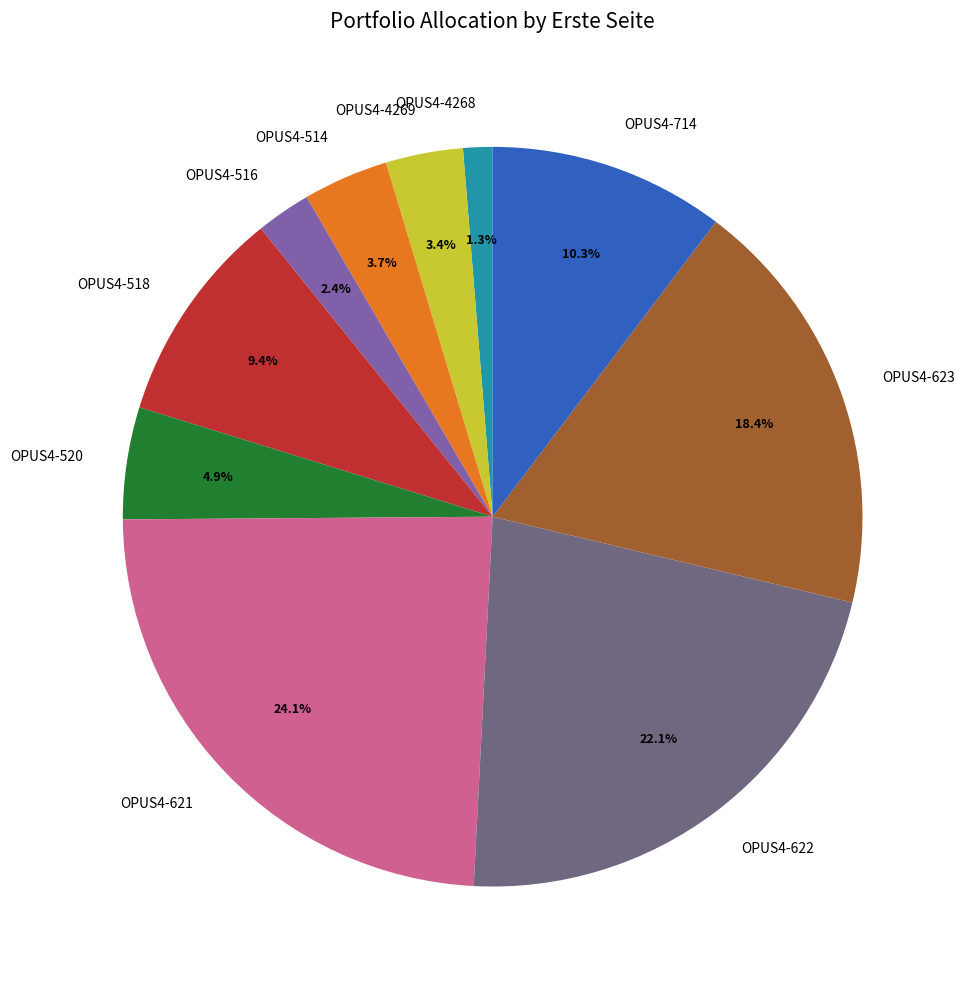

Does OPUS4-622 represent more than half of the total?

No